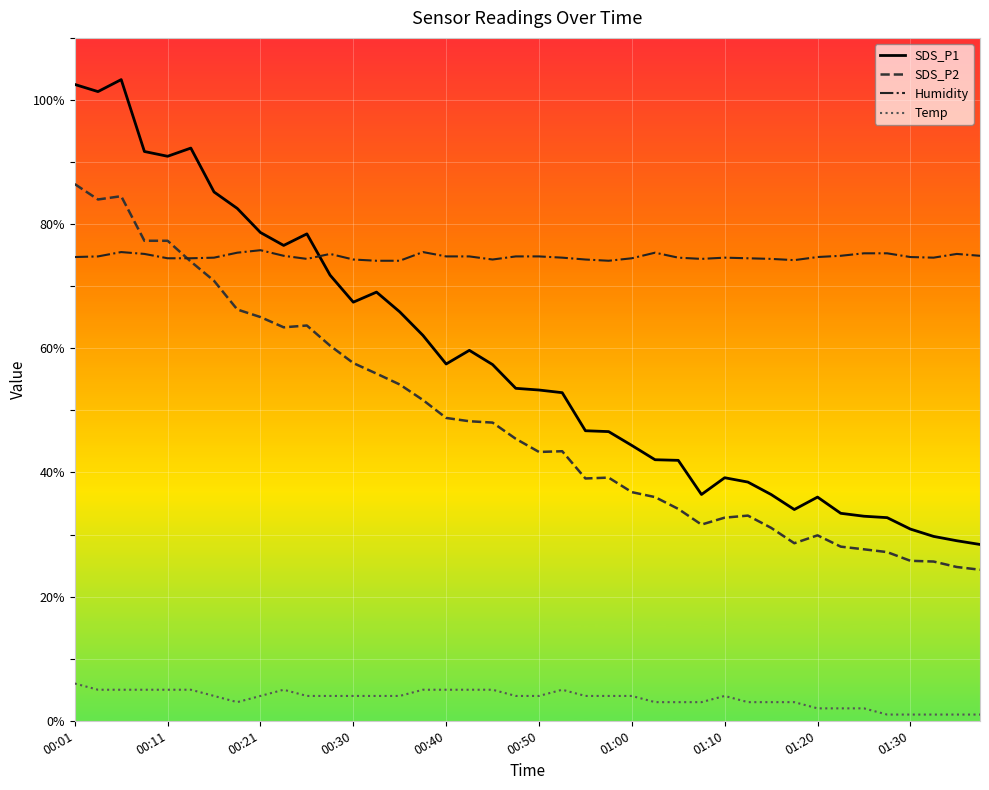

True or false: Temp and Humidity intersect in this chart.

False